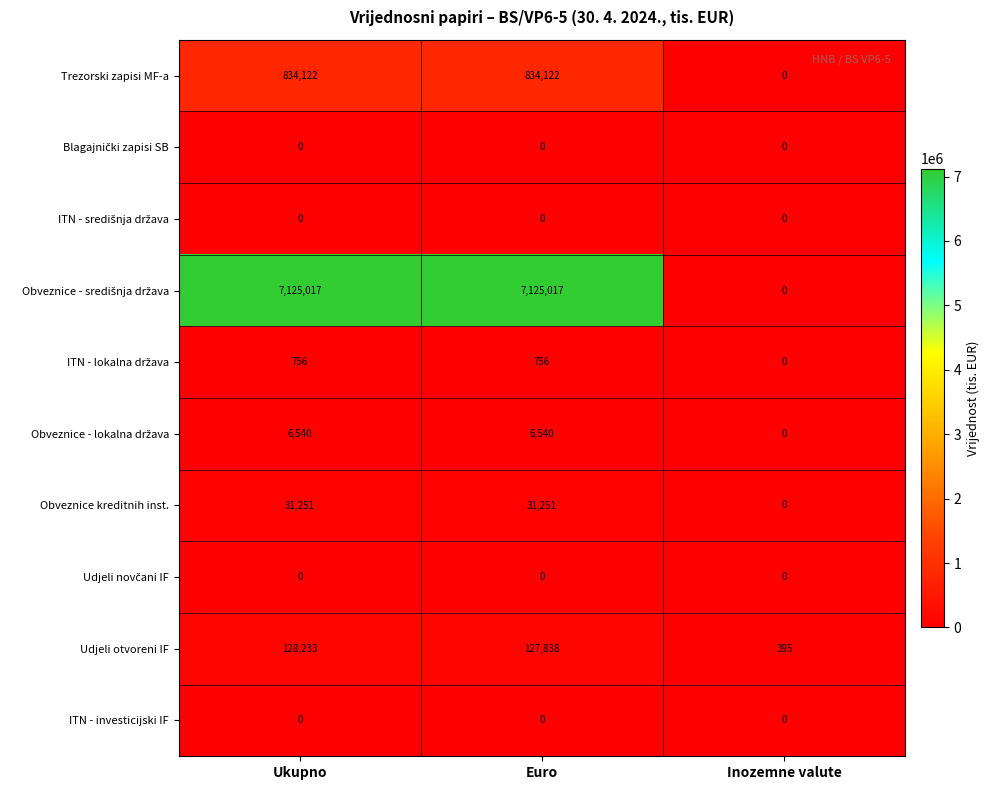

Is it true that Obveznice kreditnih inst. equals 20279 at Ukupno?

False